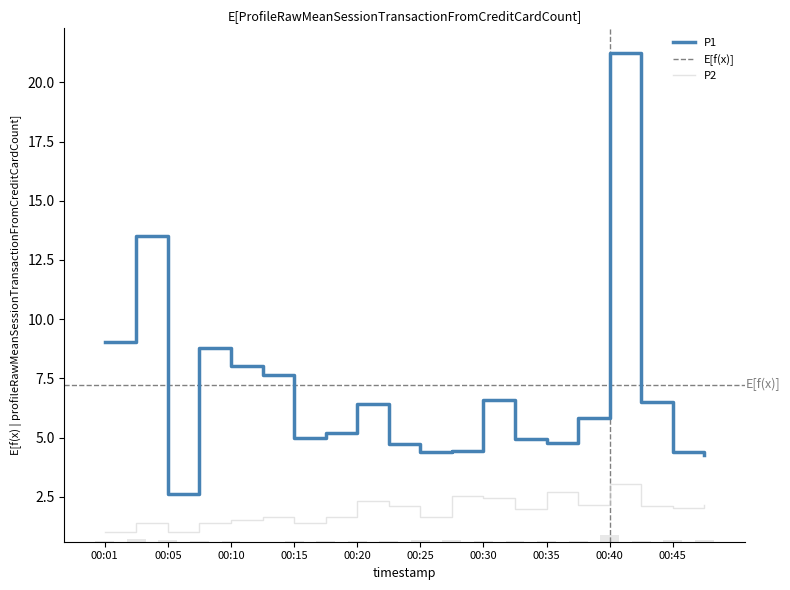

Reading left to right, what are all the values shown in this chart?

P1: 00:01=9.1	00:03=13.5	00:05=2.6	00:08=8.8	00:10=8.0	00:13=7.7	00:15=5.0	00:18=5.2	00:20=6.4	00:23=4.7	00:25=4.4	00:28=4.5	00:30=6.6	00:32=4.9	00:35=4.8	00:37=5.8	00:40=21.2	00:42=6.5	00:45=4.4	00:47=4.2
P2: 00:01=1.0	00:03=1.4	00:05=1.0	00:08=1.4	00:10=1.5	00:13=1.6	00:15=1.4	00:18=1.6	00:20=2.3	00:23=2.1	00:25=1.6	00:28=2.5	00:30=2.5	00:32=2.0	00:35=2.7	00:37=2.1	00:40=3.0	00:42=2.1	00:45=2.0	00:47=2.1